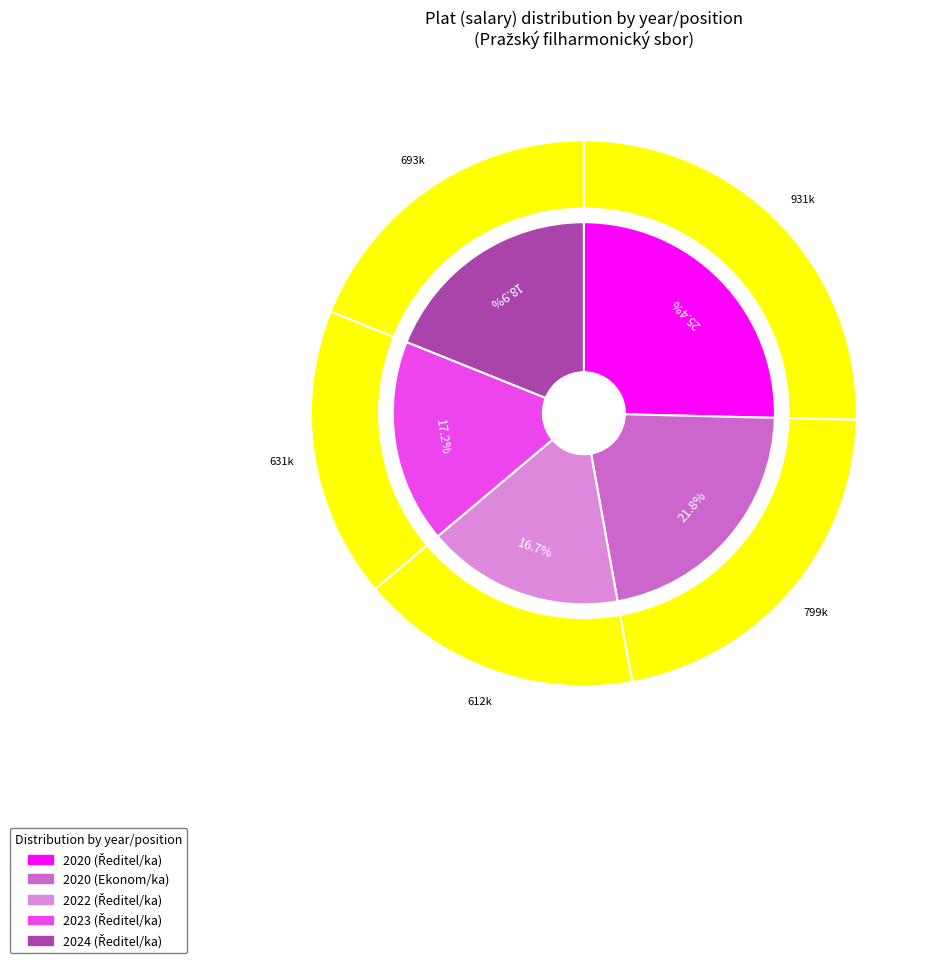

How many slices are in this pie chart?

5